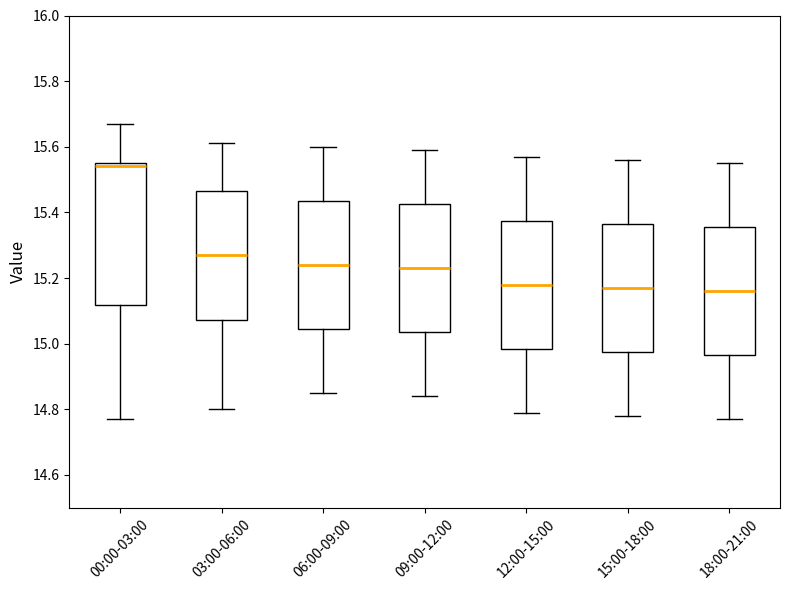

Reading left to right, transcribe this box plot: for each box, give where its median line is, the range the box spans, and where its two whiskers end, as read against the y-axis. The values are not printed on the chart, so give them approximately, as read against the axis.

00:00-03:00: median 15.54, box 15.12 to 15.56, whiskers 14.78 to 15.68
03:00-06:00: median 15.28, box 15.08 to 15.46, whiskers 14.80 to 15.62
06:00-09:00: median 15.24, box 15.04 to 15.44, whiskers 14.86 to 15.60
09:00-12:00: median 15.24, box 15.04 to 15.42, whiskers 14.84 to 15.60
12:00-15:00: median 15.18, box 14.98 to 15.38, whiskers 14.80 to 15.58
15:00-18:00: median 15.18, box 14.98 to 15.36, whiskers 14.78 to 15.56
18:00-21:00: median 15.16, box 14.96 to 15.36, whiskers 14.78 to 15.56